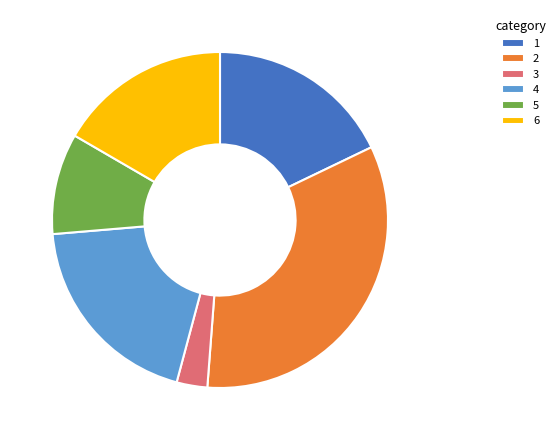

True or false: 4 accounts for 5% of the total.

False